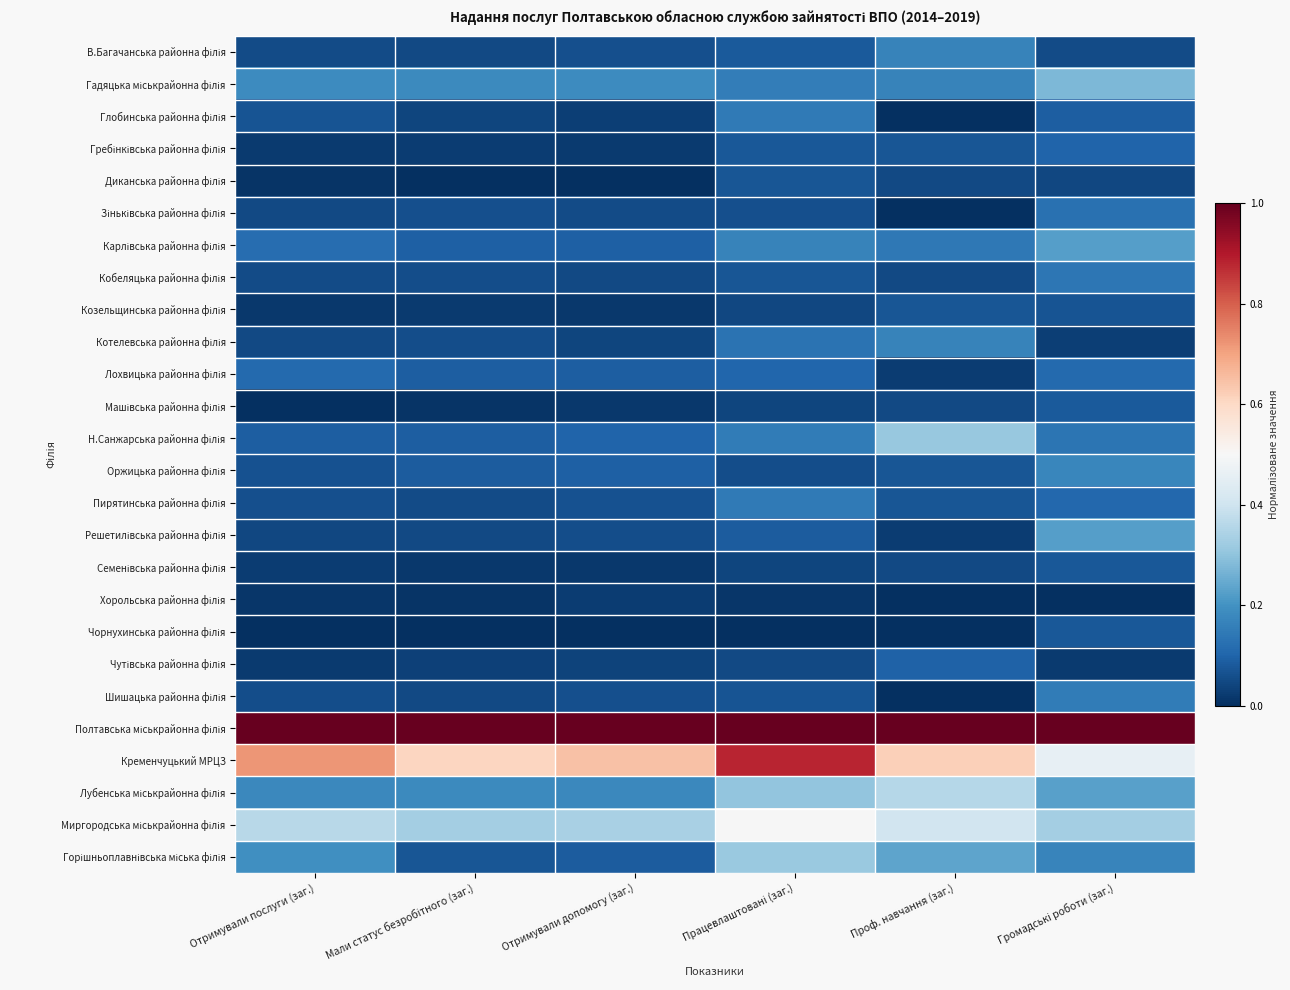

Which series has the widest spread of values?

Кременчуцький МРЦЗ